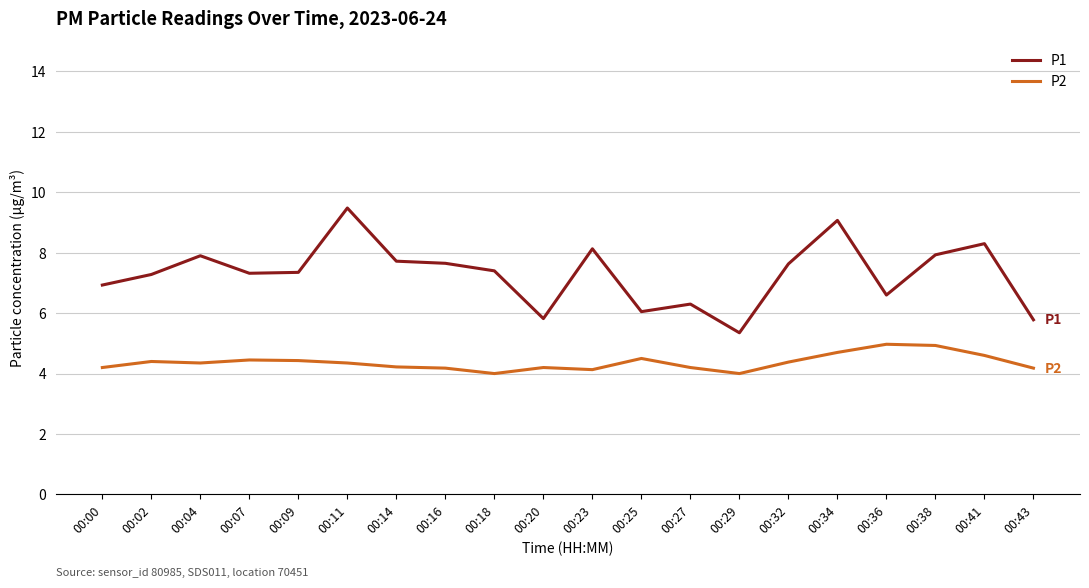

Rank the series by their average value, from highest to lowest.

P1, P2